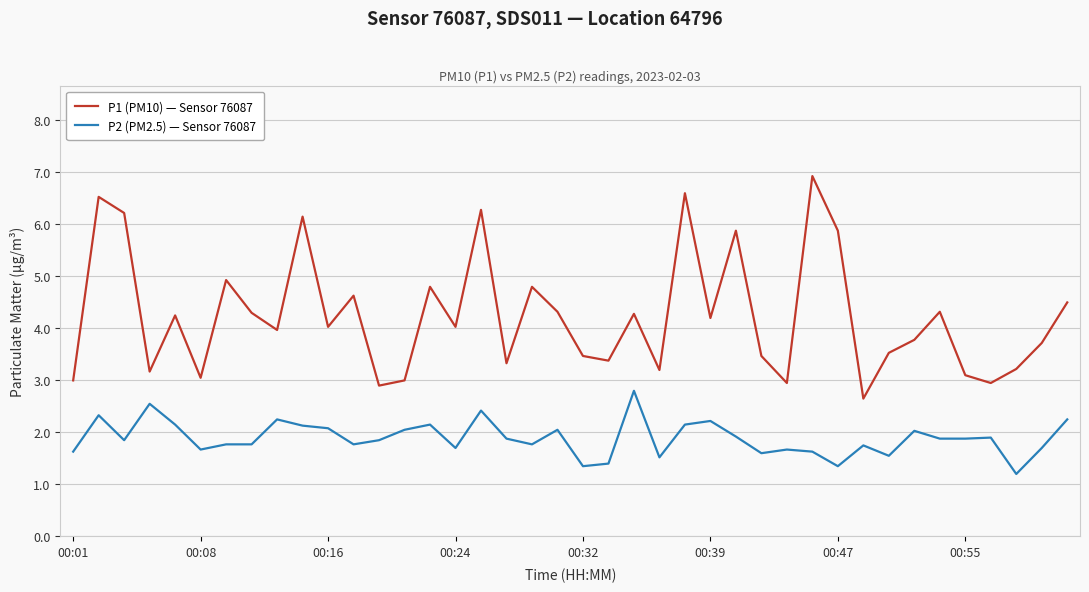

Which series has the largest range (max minus min)?

P1 (PM10) — Sensor 76087